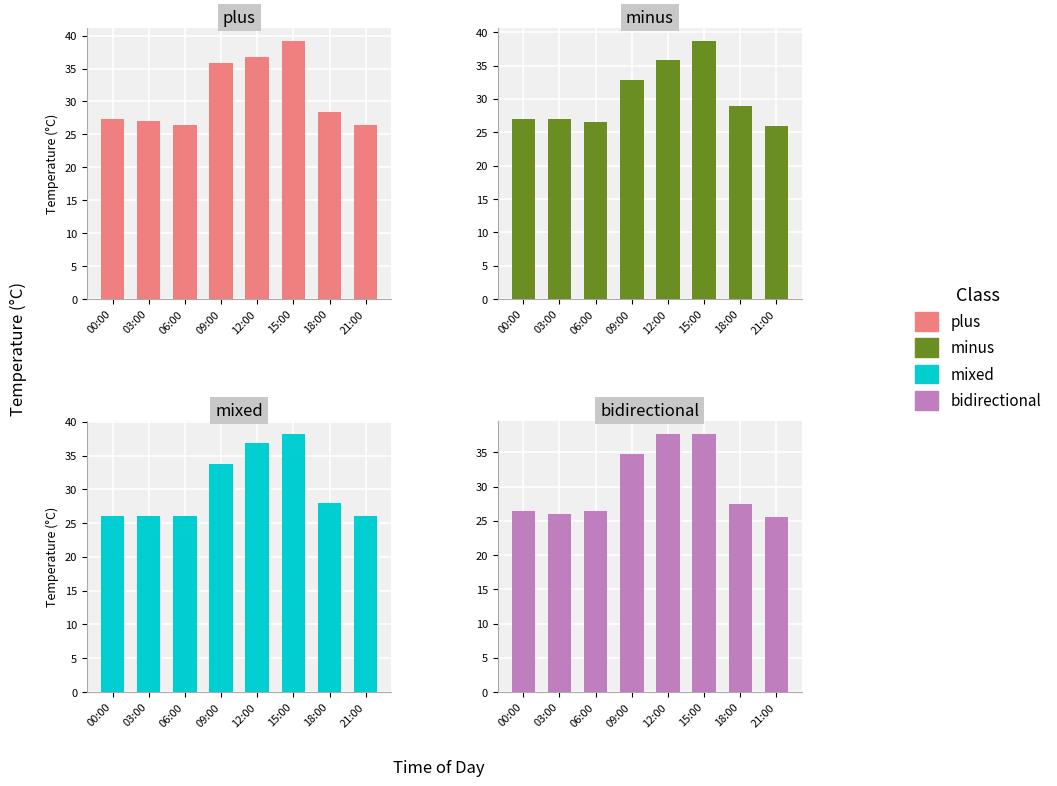

List the labels in order of mixed value, largest first.

15:00, 12:00, 09:00, 18:00, 00:00, 03:00, 06:00, 21:00